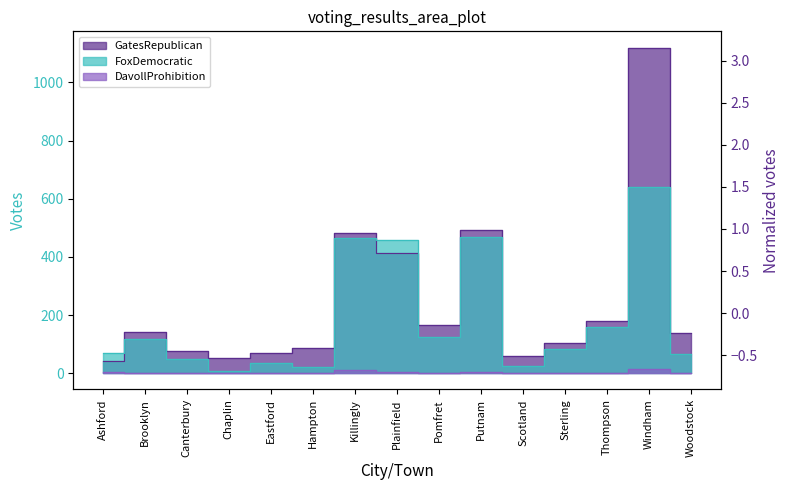

What is the difference between the second highest and minimum values in the GatesRepublican series?

451